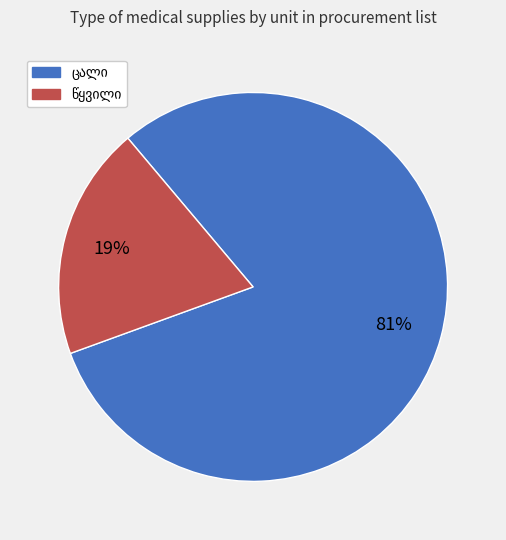

To the nearest percent, what is the average slice percentage?

50%